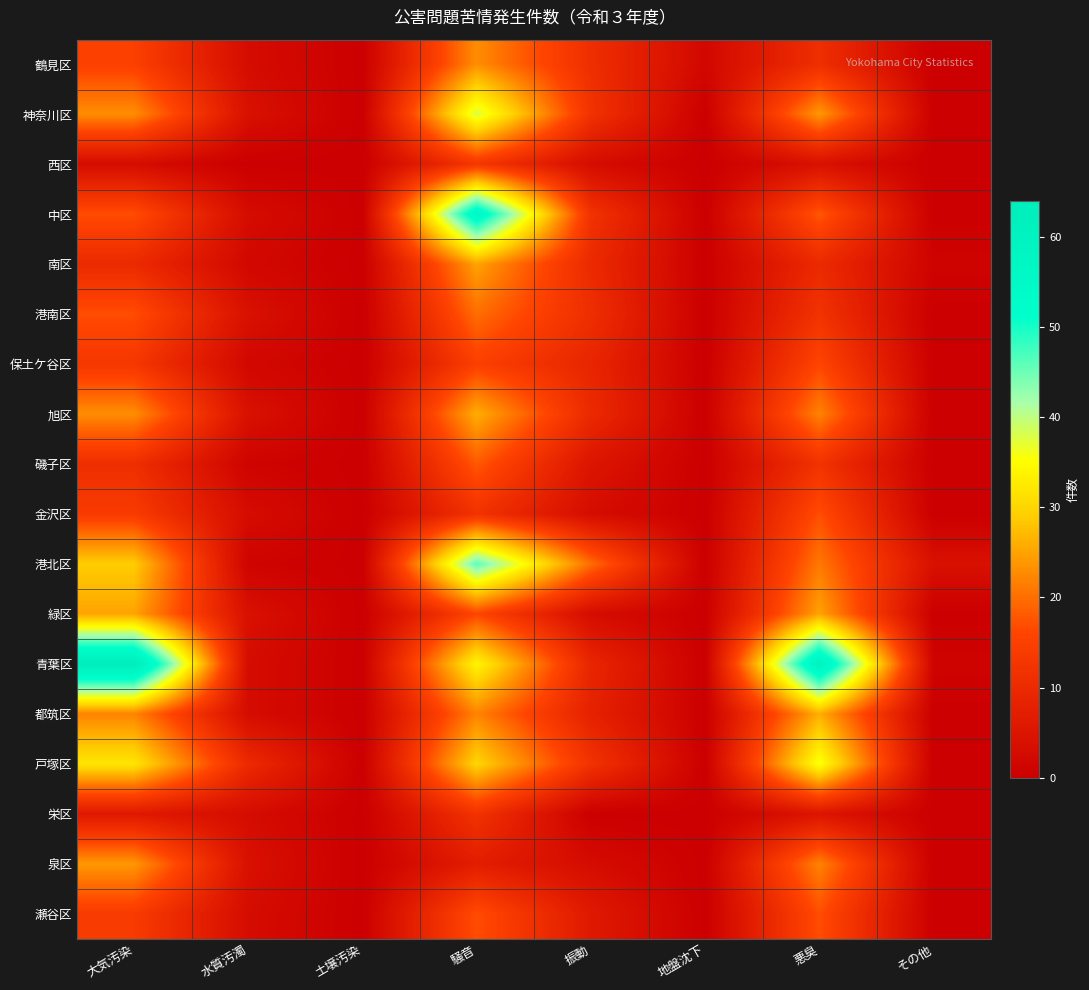

Reading left to right, extract all data points from this chart.

鶴見区: 大気汚染=15	水質汚濁=3	土壌汚染=0	騒音=23	振動=11	地盤沈下=2	悪臭=11	その他=0
神奈川区: 大気汚染=23	水質汚濁=4	土壌汚染=0	騒音=38	振動=12	地盤沈下=0	悪臭=24	その他=0
西区: 大気汚染=3	水質汚濁=0	土壌汚染=0	騒音=13	振動=3	地盤沈下=0	悪臭=4	その他=0
中区: 大気汚染=17	水質汚濁=3	土壌汚染=0	騒音=56	振動=12	地盤沈下=0	悪臭=18	その他=0
南区: 大気汚染=10	水質汚濁=2	土壌汚染=0	騒音=25	振動=10	地盤沈下=0	悪臭=10	その他=1
港南区: 大気汚染=17	水質汚濁=4	土壌汚染=0	騒音=20	振動=11	地盤沈下=0	悪臭=12	その他=0
保土ケ谷区: 大気汚染=13	水質汚濁=2	土壌汚染=0	騒音=15	振動=9	地盤沈下=0	悪臭=16	その他=0
旭区: 大気汚染=23	水質汚濁=4	土壌汚染=0	騒音=26	振動=10	地盤沈下=0	悪臭=22	その他=0
磯子区: 大気汚染=11	水質汚濁=1	土壌汚染=0	騒音=18	振動=5	地盤沈下=0	悪臭=12	その他=0
金沢区: 大気汚染=14	水質汚濁=3	土壌汚染=0	騒音=12	振動=3	地盤沈下=0	悪臭=17	その他=0
港北区: 大気汚染=29	水質汚濁=1	土壌汚染=0	騒音=46	振動=20	地盤沈下=0	悪臭=21	その他=4
緑区: 大気汚染=25	水質汚濁=4	土壌汚染=0	騒音=16	振動=3	地盤沈下=0	悪臭=25	その他=0
青葉区: 大気汚染=64	水質汚濁=3	土壌汚染=0	騒音=34	振動=9	地盤沈下=0	悪臭=60	その他=1
都筑区: 大気汚染=22	水質汚濁=3	土壌汚染=0	騒音=22	振動=8	地盤沈下=0	悪臭=26	その他=0
戸塚区: 大気汚染=32	水質汚濁=10	土壌汚染=0	騒音=30	振動=12	地盤沈下=0	悪臭=36	その他=0
栄区: 大気汚染=6	水質汚濁=3	土壌汚染=0	騒音=12	振動=0	地盤沈下=0	悪臭=5	その他=0
泉区: 大気汚染=24	水質汚濁=4	土壌汚染=0	騒音=7	振動=3	地盤沈下=0	悪臭=22	その他=0
瀬谷区: 大気汚染=14	水質汚濁=3	土壌汚染=0	騒音=17	振動=6	地盤沈下=0	悪臭=17	その他=0